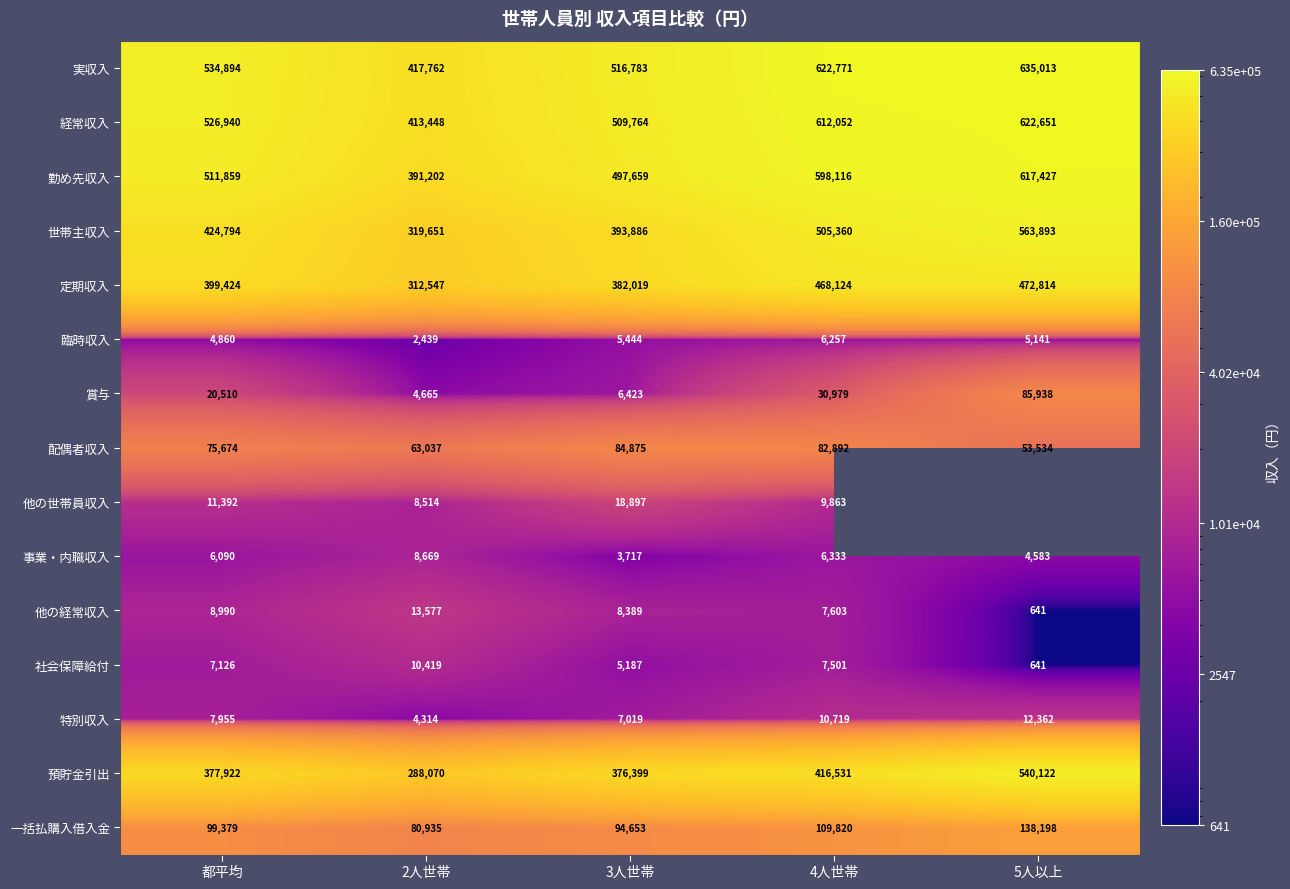

The value of 世帯主収入 at 4人世帯 is 322673.5. True or false?

False